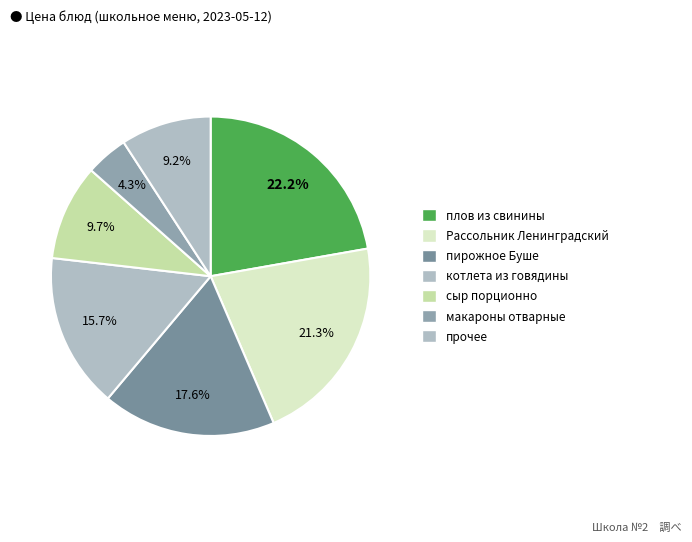

How many segments does this pie chart have?

7